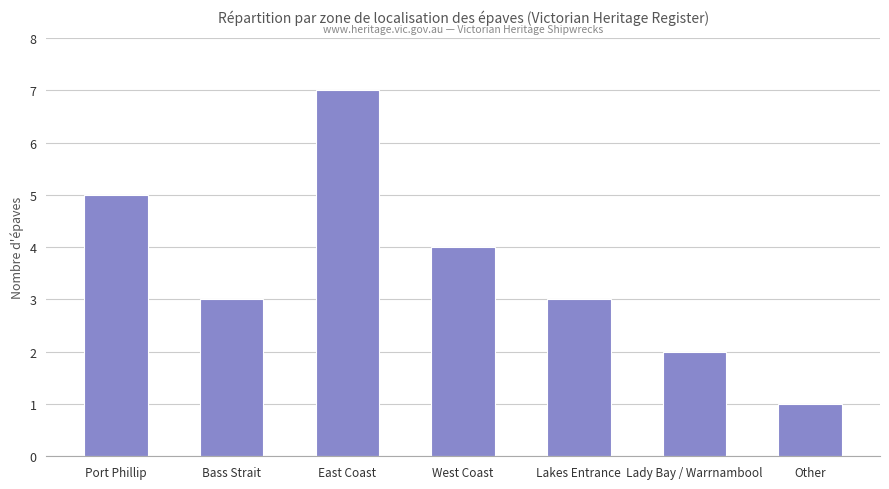

How many data points does each series have?

7